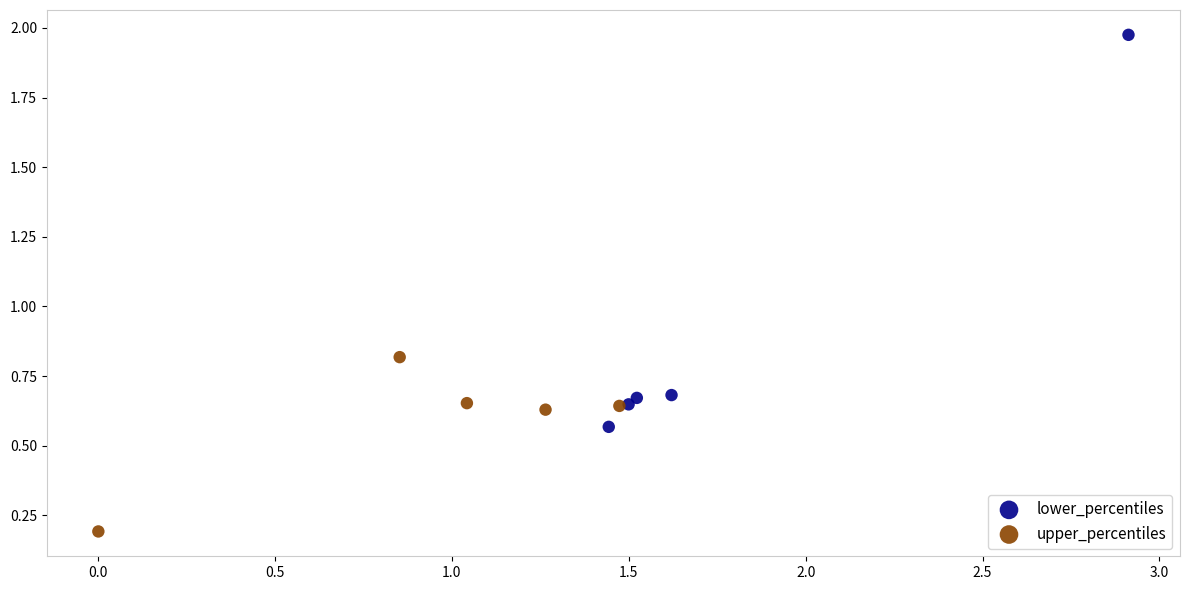

Which series reaches the minimum Y coordinate?

upper_percentiles